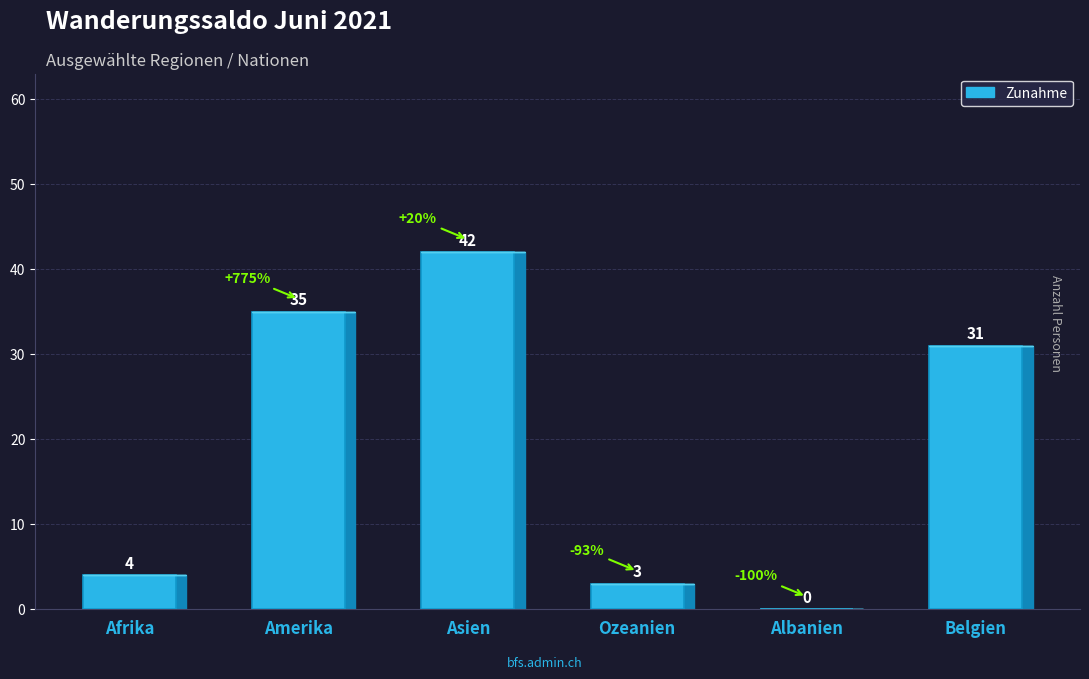

Are the bars horizontal?

No